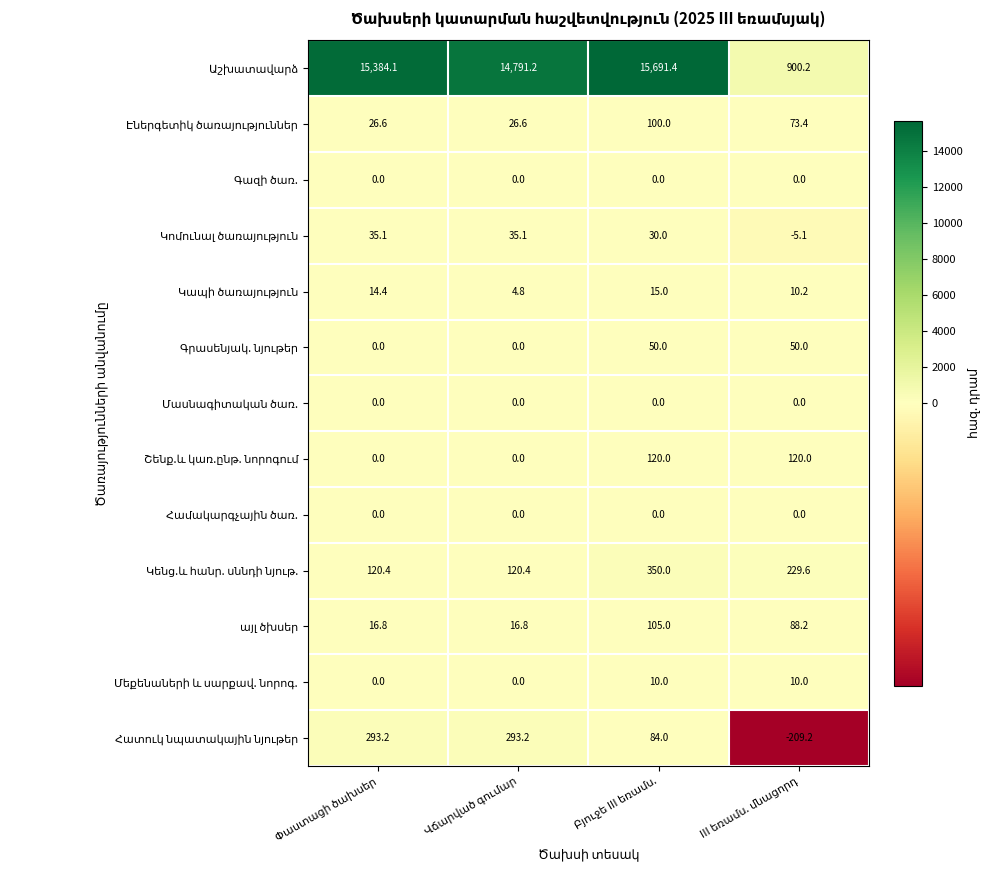

At how many categories does at least one series exceed 11688?

3